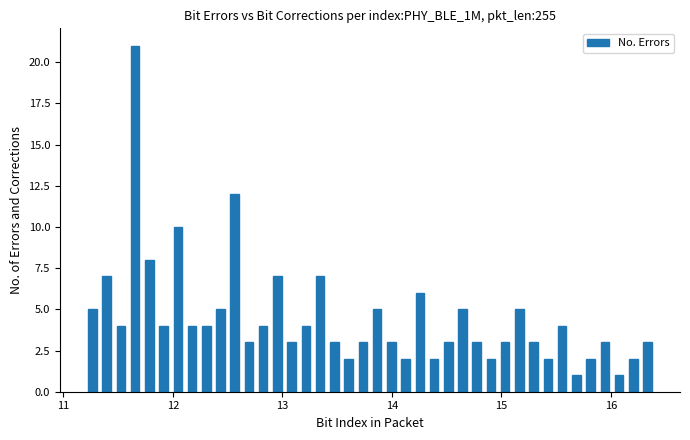

Around what value on the x-axis is the tallest bar? Give the approximate position of its centre, as read against the axis.

11.7